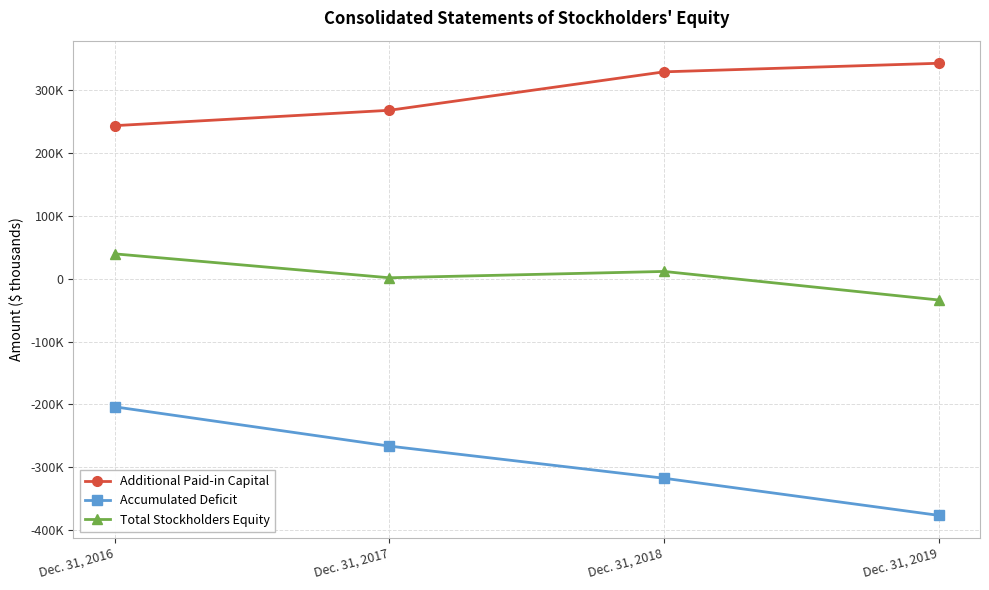

Which series has the largest total across all categories?

Additional Paid-in Capital